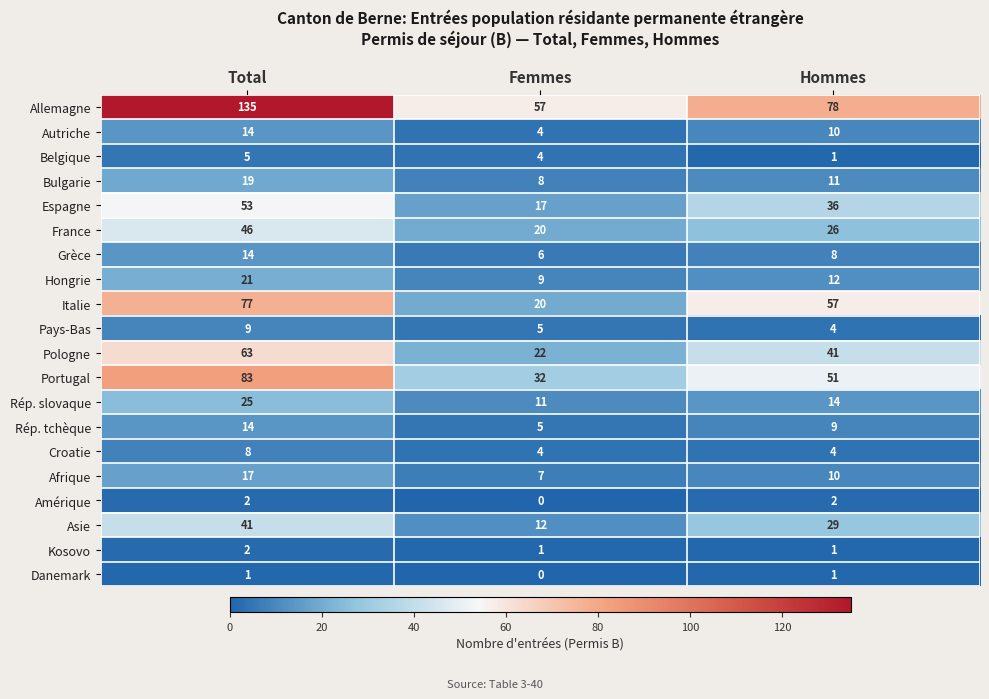

What is the difference between the maximum and minimum values in the Belgique series?

4